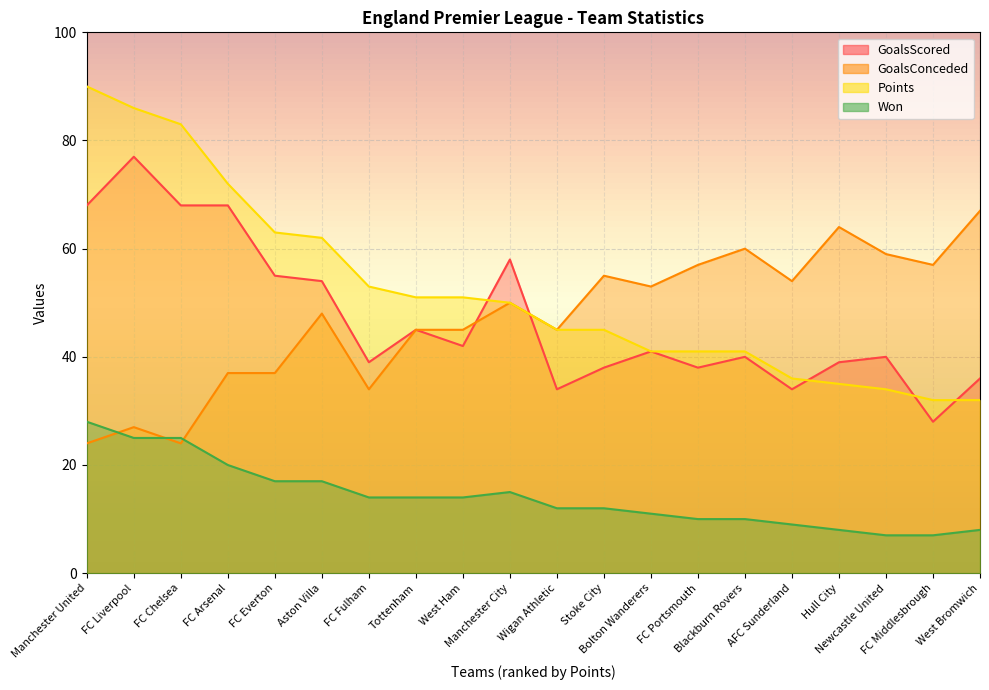

True or false: GoalsScored has a value of 36 at West Bromwich.

True